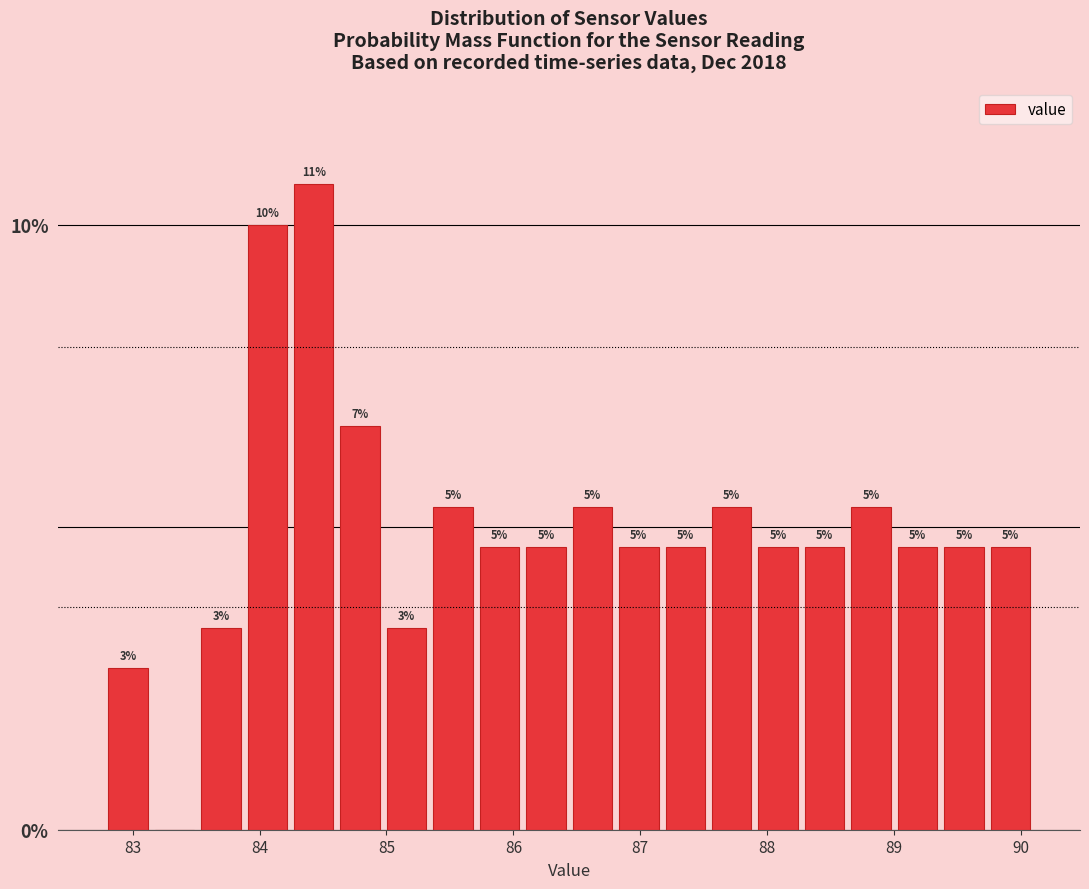

Read against the x-axis, roughly where is the centre of the tallest bar?

84.4